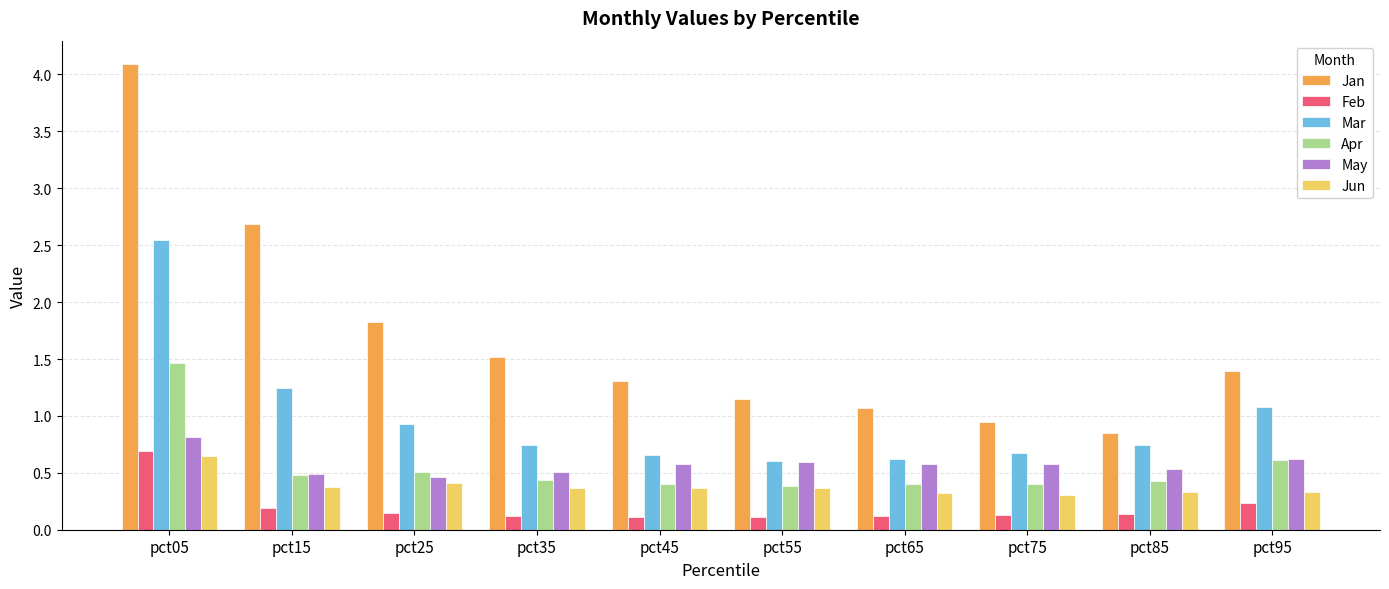

How many Apr values are between 0 and 1?

9